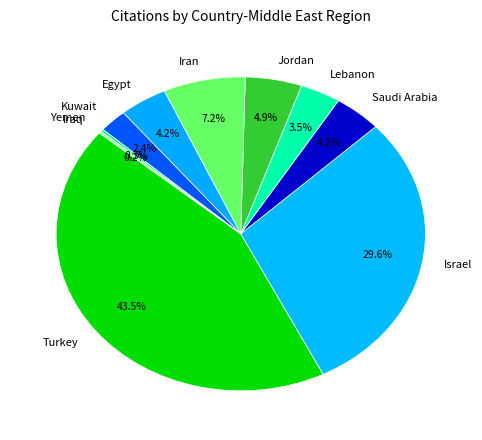

Is there a majority slice in this chart?

No